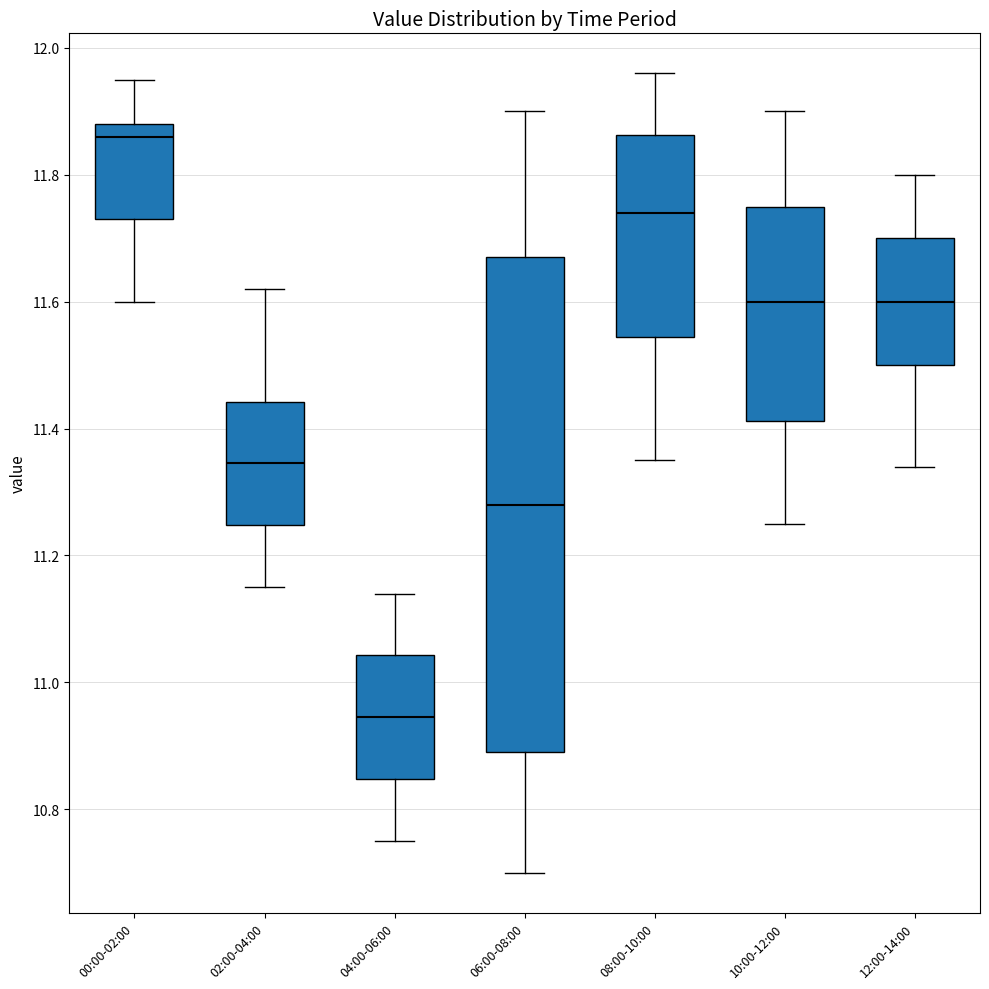

Comparing the boxes themselves (not the whiskers), which one is the tallest?

06:00-08:00